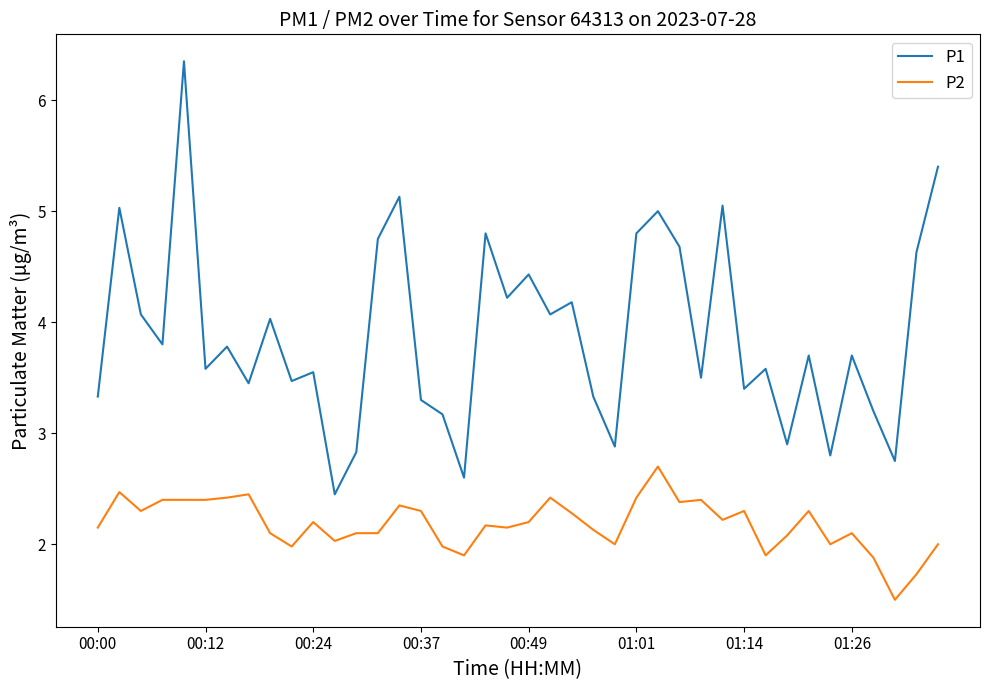

What is the maximum value for P2?

2.7